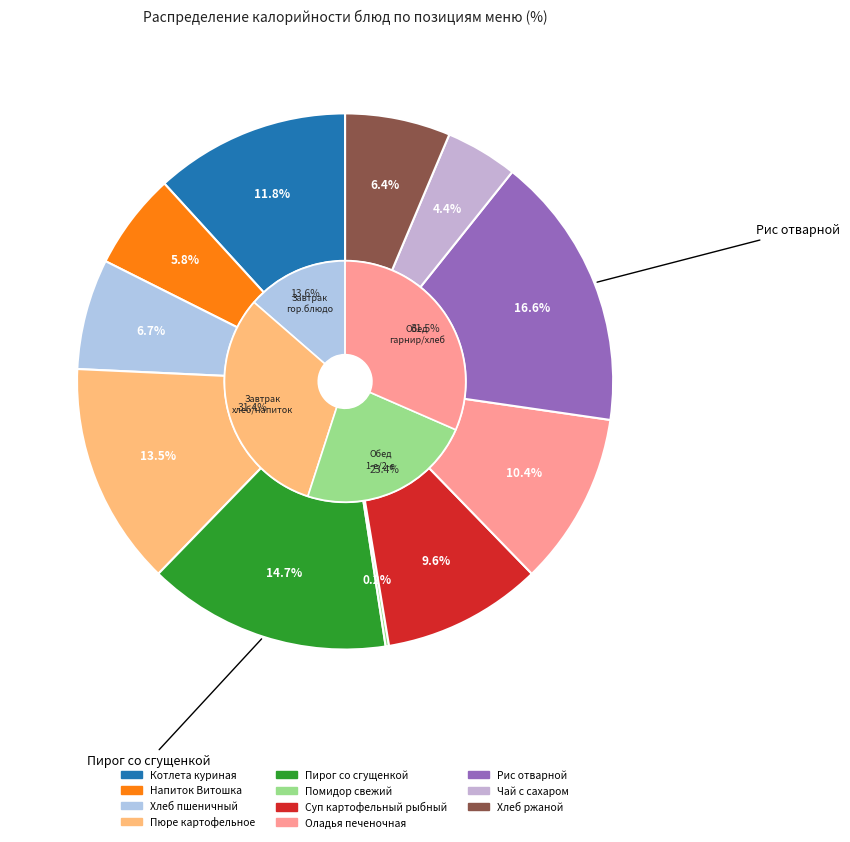

The Хлеб пшеничный slice represents 7% of the pie. True or false?

True